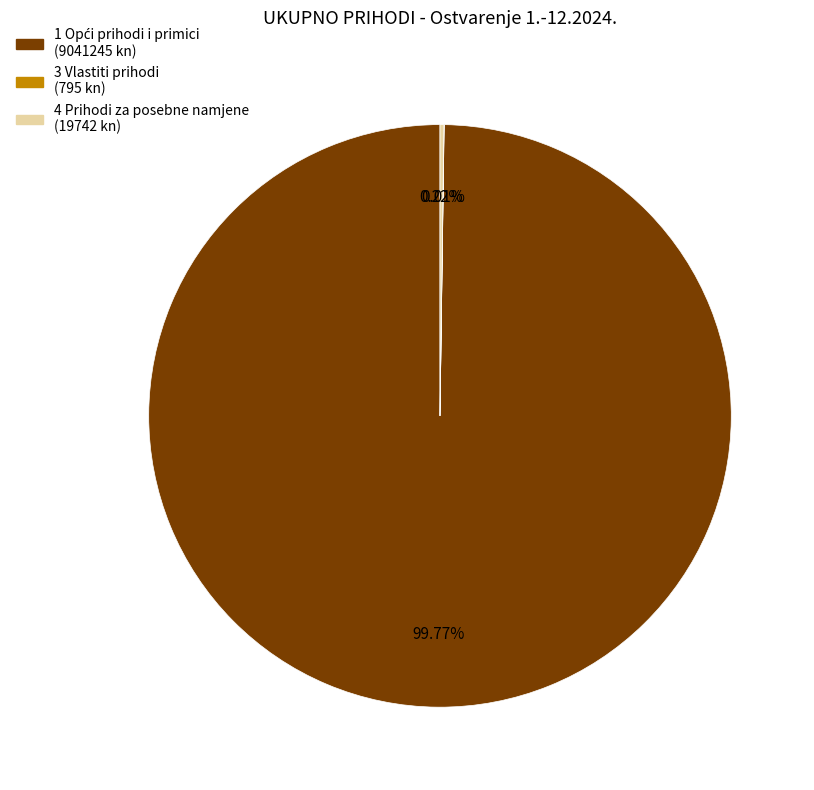

Does any single category account for the majority?

Yes